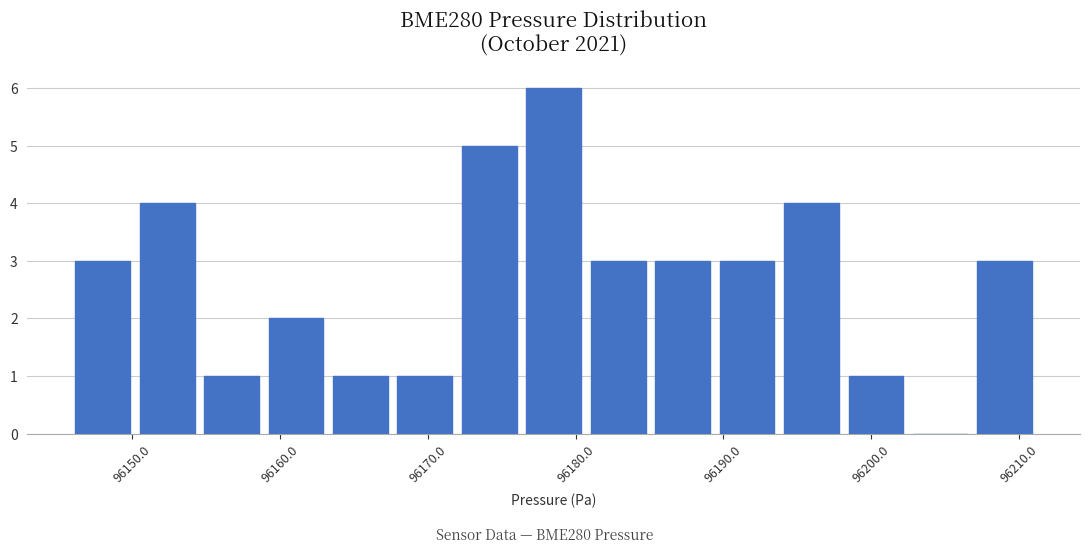

Reading left to right, list every bar in this chart as the range it spans on the x-axis followed by its height. Neither the bar edges nor the heights are printed on the chart, so give them approximately, as read against the axes.

96146 to 96150: 3
96150 to 96155: 4
96155 to 96159: 1
96159 to 96163: 2
96163 to 96168: 1
96168 to 96172: 1
96172 to 96176: 5
96176 to 96181: 6
96181 to 96185: 3
96185 to 96189: 3
96189 to 96194: 3
96194 to 96198: 4
96198 to 96202: 1
96202 to 96207: 0
96207 to 96211: 3